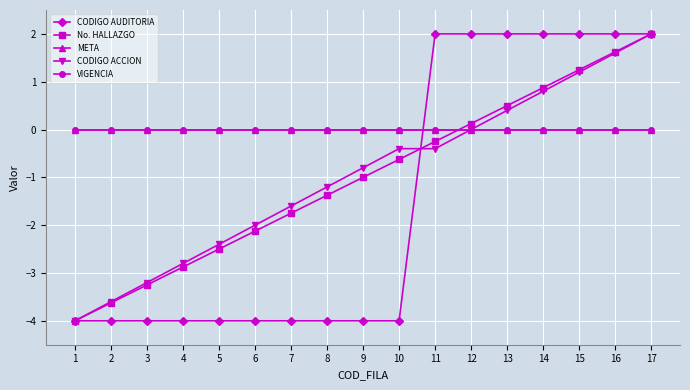

What is the minimum value for CODIGO AUDITORIA?

-4.0